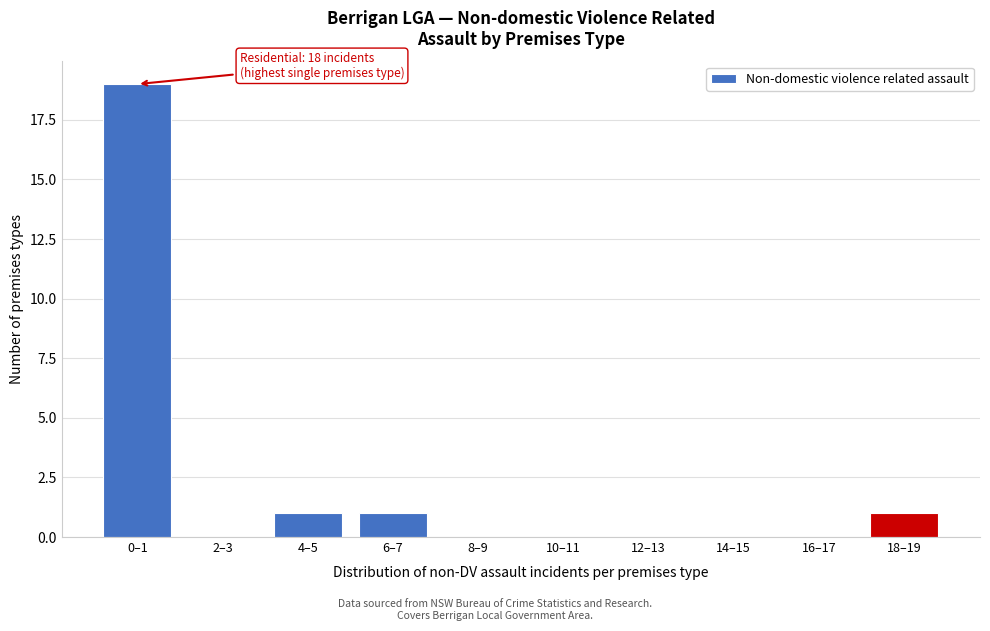

Reading left to right, list all the values displayed in this chart.

0–1=19	2–3=0	4–5=1	6–7=1	8–9=0	10–11=0	12–13=0	14–15=0	16–17=0	18–19=1